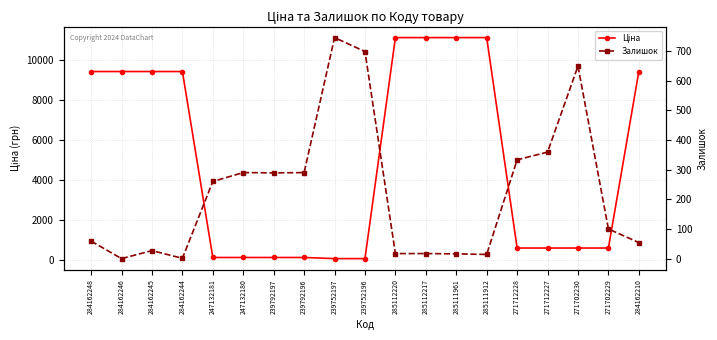

What is the difference between the maximum and minimum values in the Ціна series?

11056.9